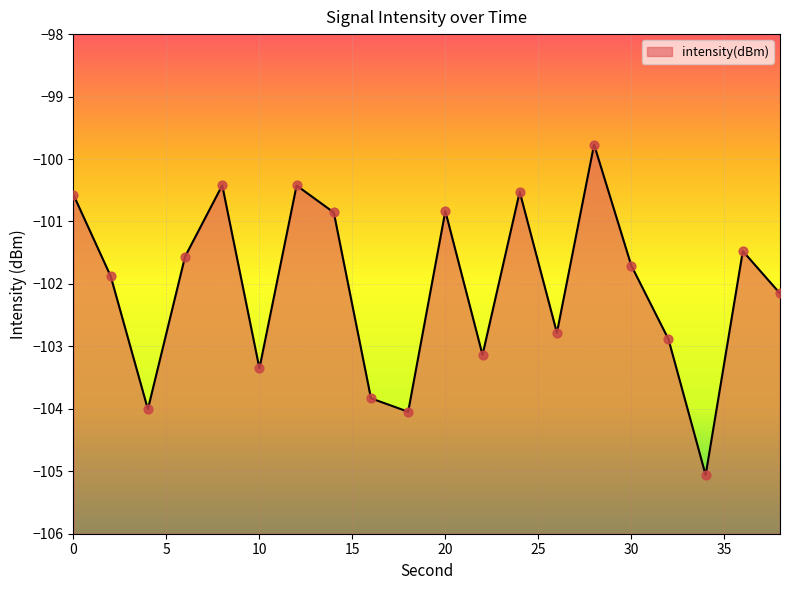

Between 26 and 10, which is larger?

26